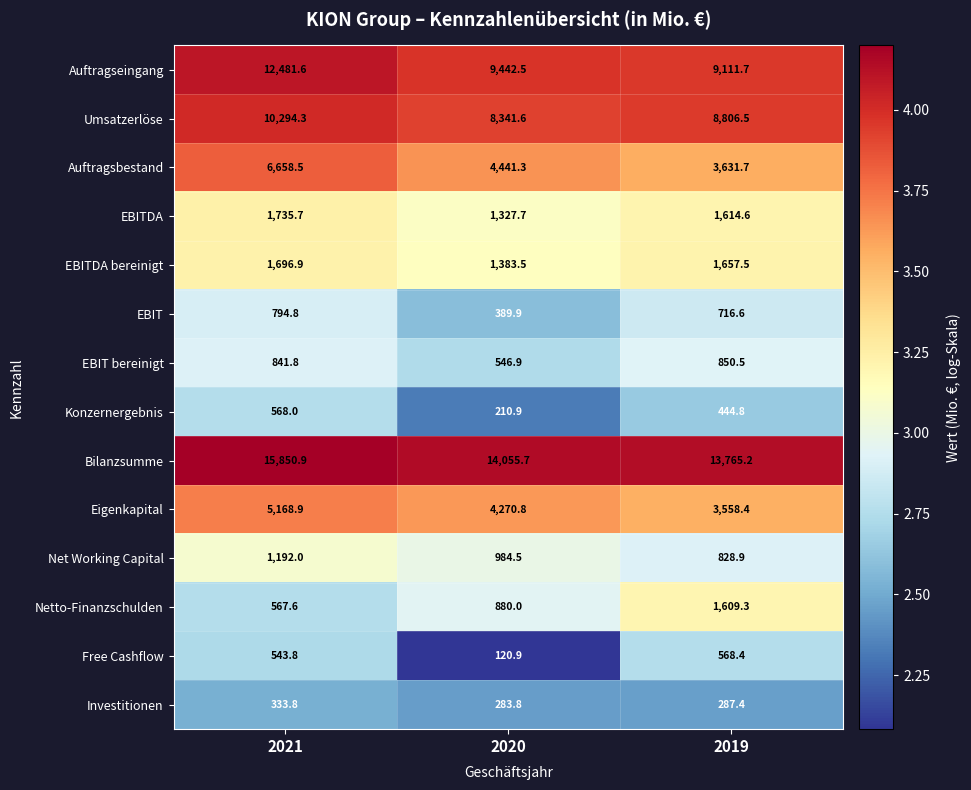

What is the sum of the EBIT bereinigt values at 2020 and 2019?

1397.4